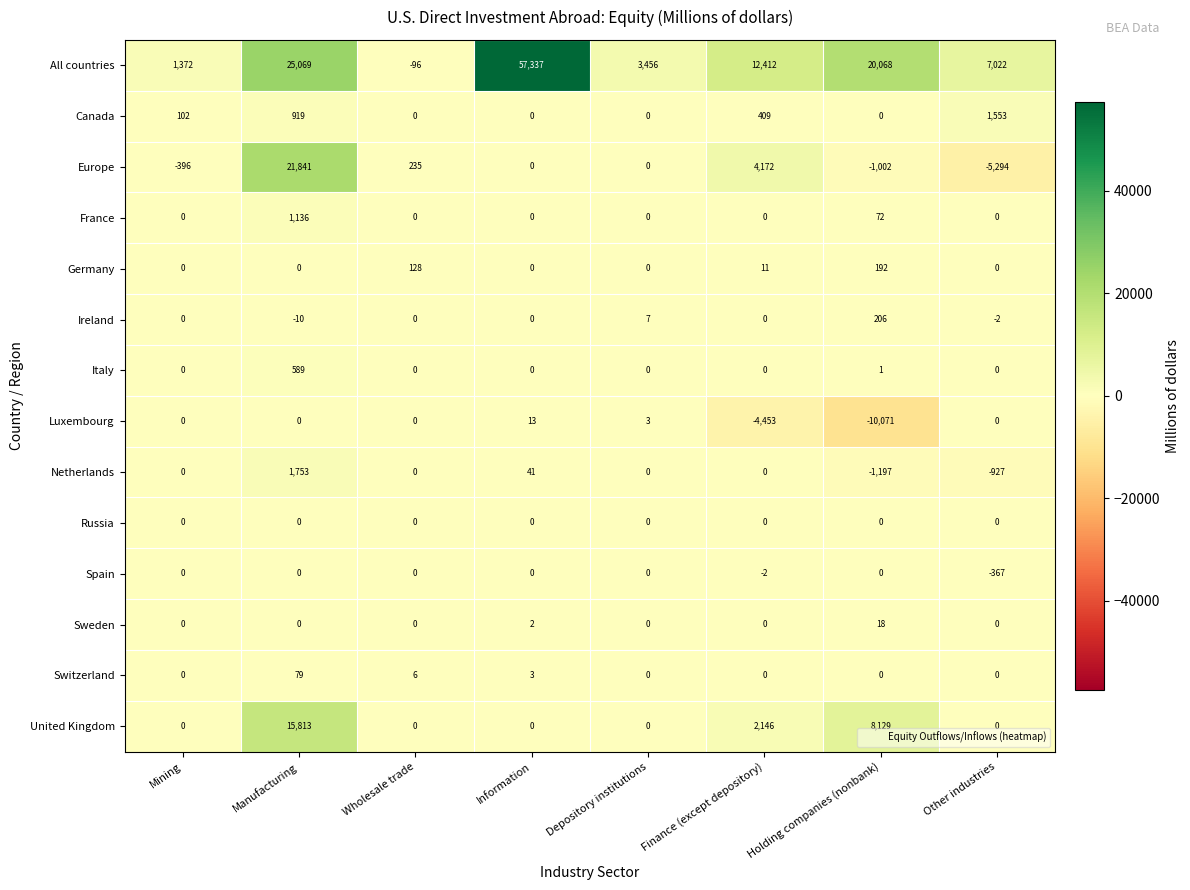

What is the difference between the maximum and minimum values in the Italy series?

589